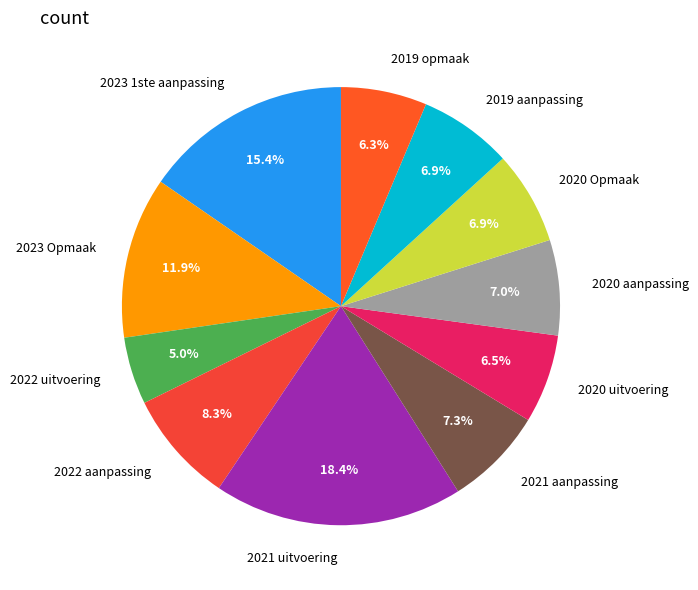

To the nearest percent, what percentage of the pie is 2021 uitvoering?

18%